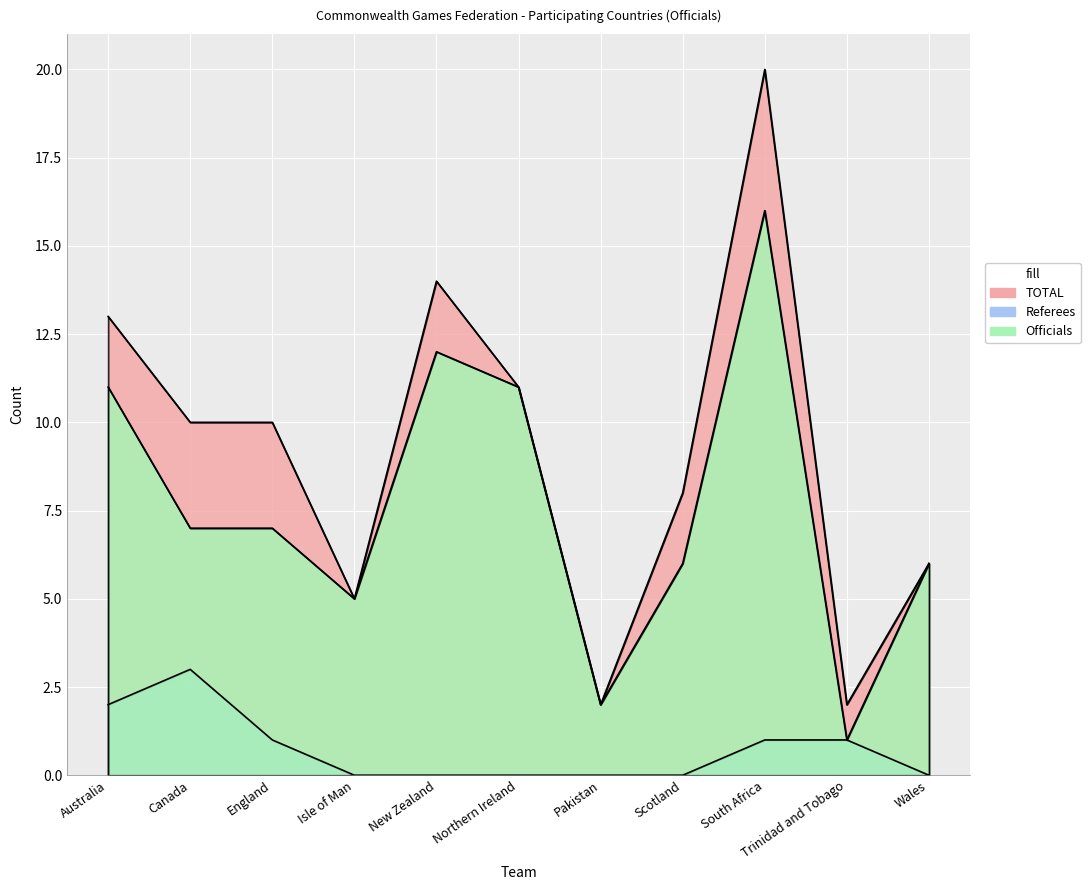

Where does the TOTAL series first go above 10?

Australia